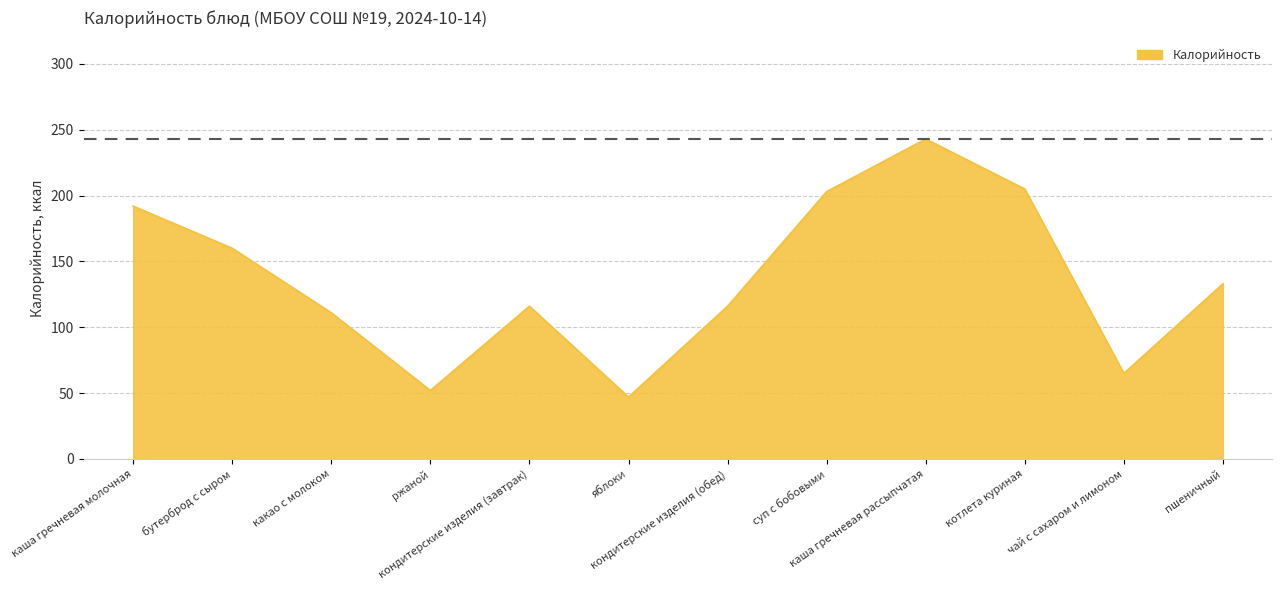

What is the minimum value shown in the chart?

47